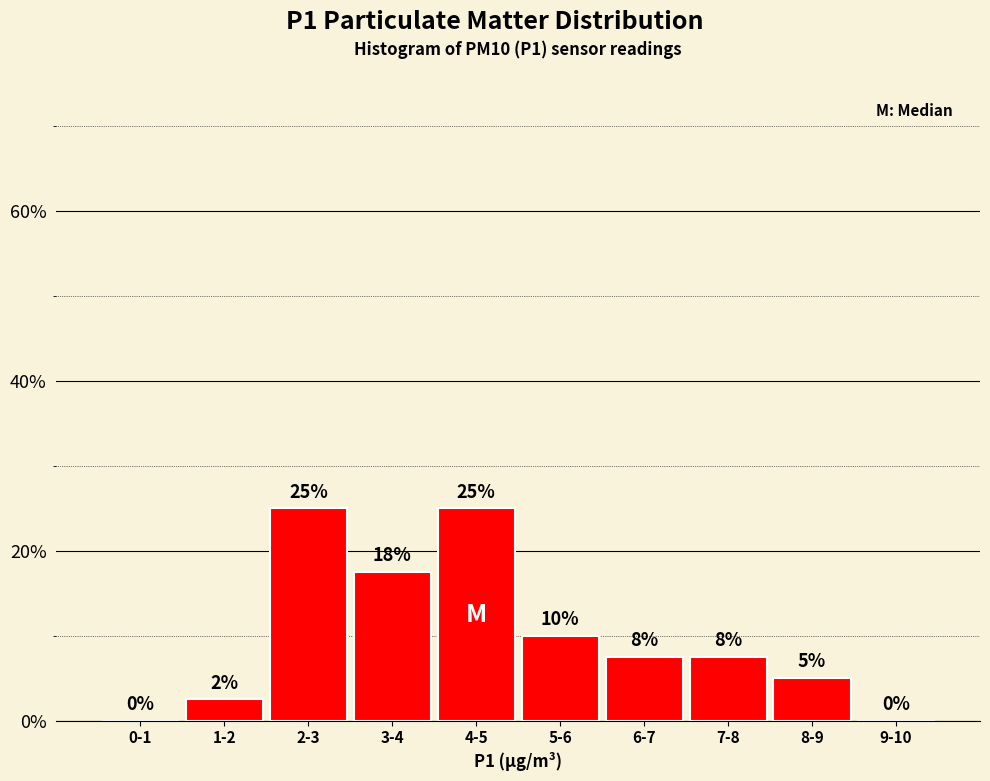

The value at 8-9 is 5.0. True or false?

True